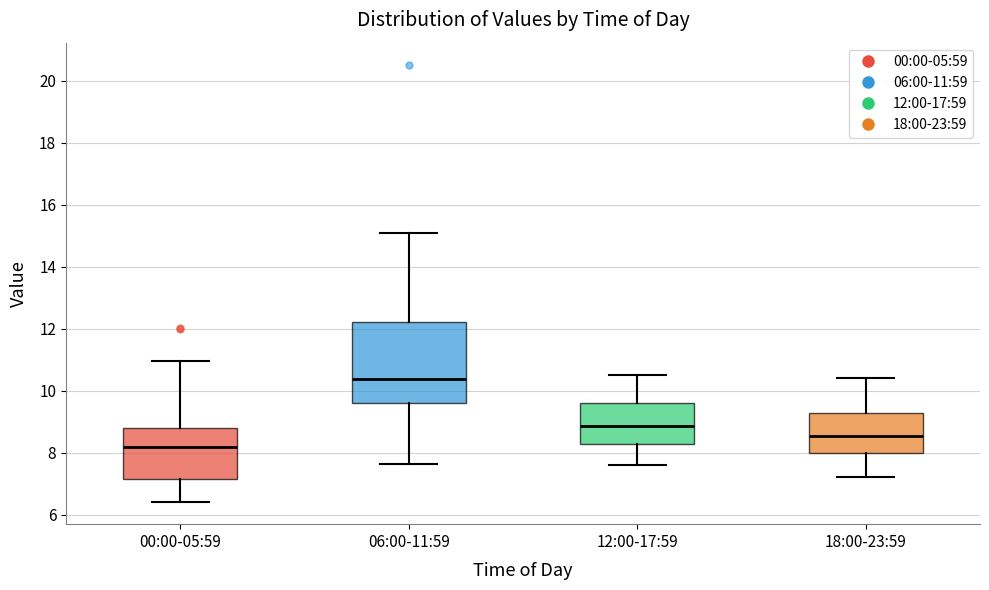

Reading left to right, read every box against the y-axis: the position of its median line, the range the box covers, and the ends of its whiskers. The values are not printed on the chart, so give them approximately, as read against the axis.

00:00-05:59: median 8.2, box 7.2 to 8.8, whiskers 6.4 to 11.0
06:00-11:59: median 10.4, box 9.6 to 12.2, whiskers 7.6 to 15.2
12:00-17:59: median 8.8, box 8.2 to 9.6, whiskers 7.6 to 10.6
18:00-23:59: median 8.6, box 8.0 to 9.2, whiskers 7.2 to 10.4